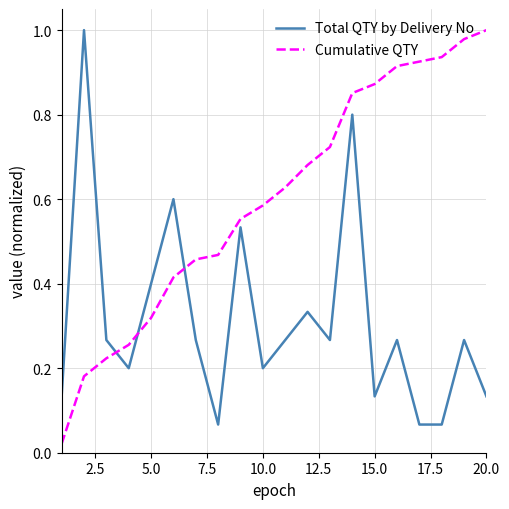

True or false: Total QTY by Delivery No and Cumulative QTY cross at least once.

True